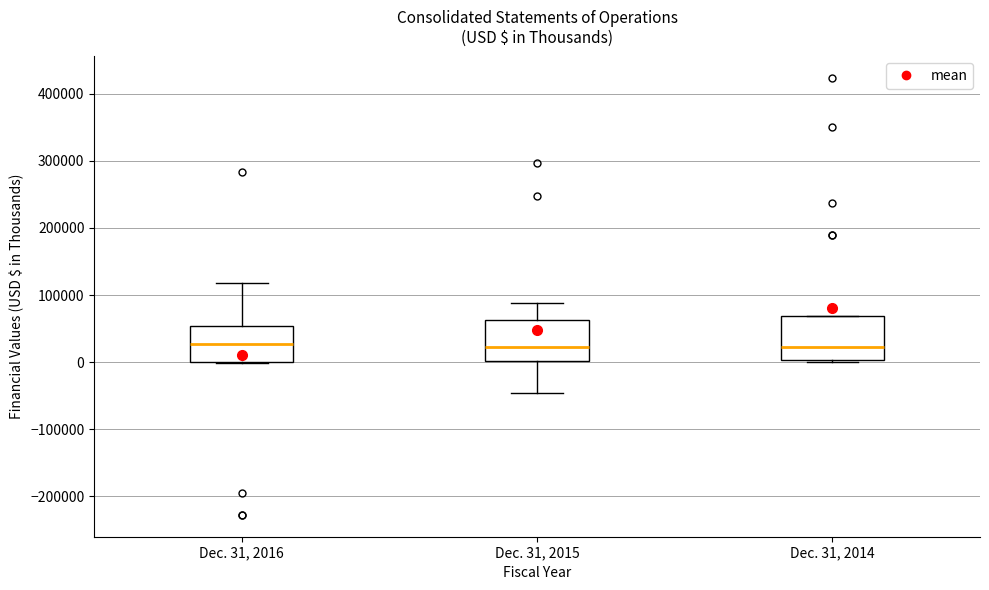

Reading left to right, read every box against the y-axis: the position of its median line, the range the box covers, and the ends of its whiskers. The values are not printed on the chart, so give them approximately, as read against the axis.

Dec. 31, 2016: median 30000, box 0 to 50000, whiskers 0 to 120000
Dec. 31, 2015: median 20000, box 0 to 60000, whiskers -50000 to 90000
Dec. 31, 2014: median 20000, box 0 to 70000, whiskers 0 to 70000